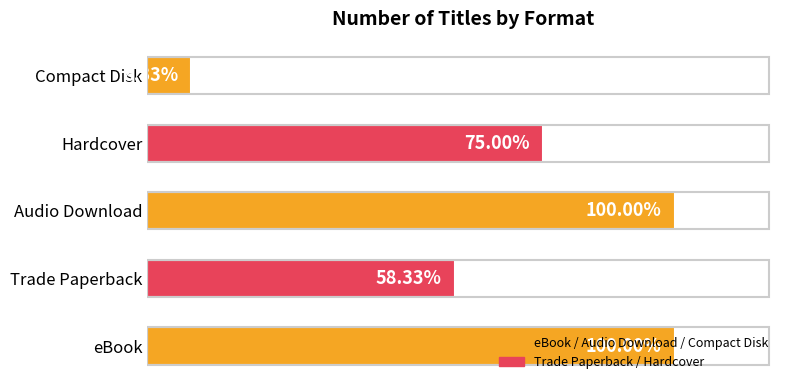

What is the greatest value displayed?

12